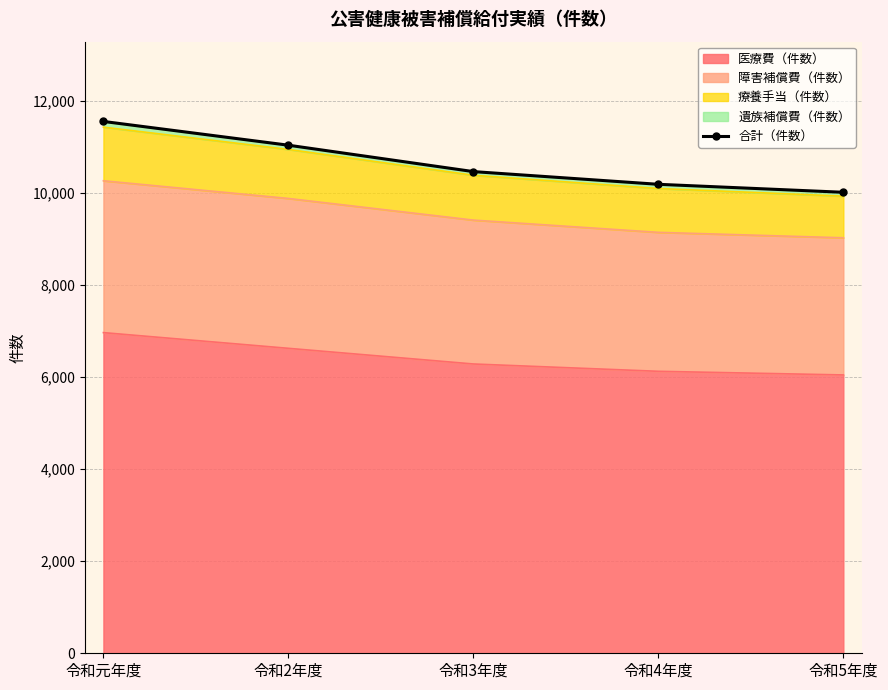

What position from the right is 令和2年度?

4